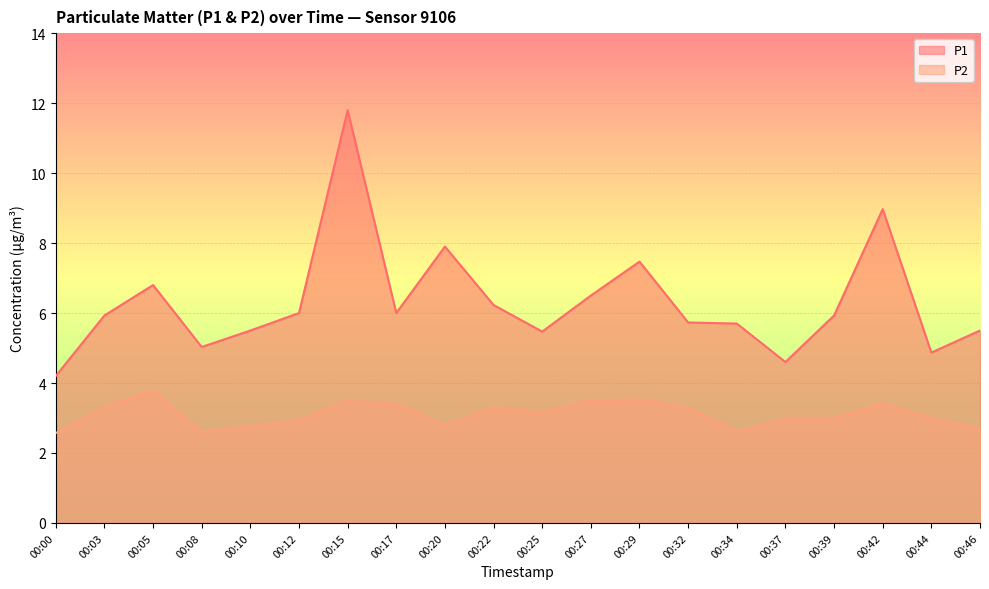

What is the spread (max minus min) of values at 00:03?

2.6